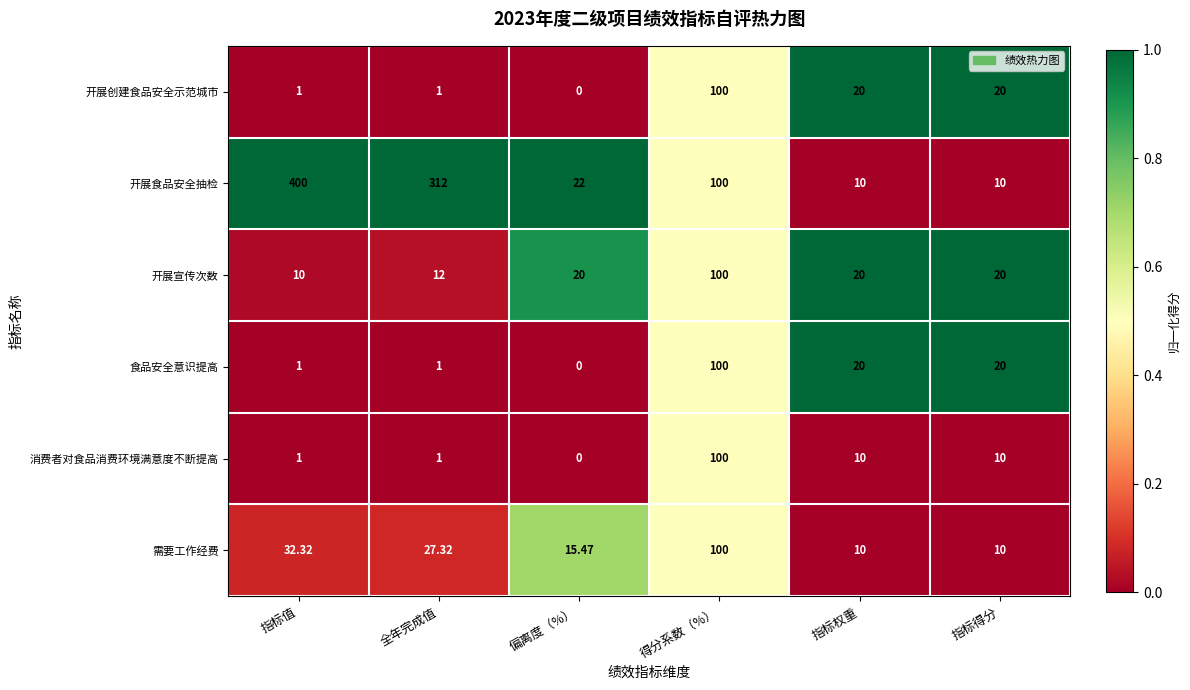

Which category has the highest value in the 开展宣传次数 series?

得分系数（%）